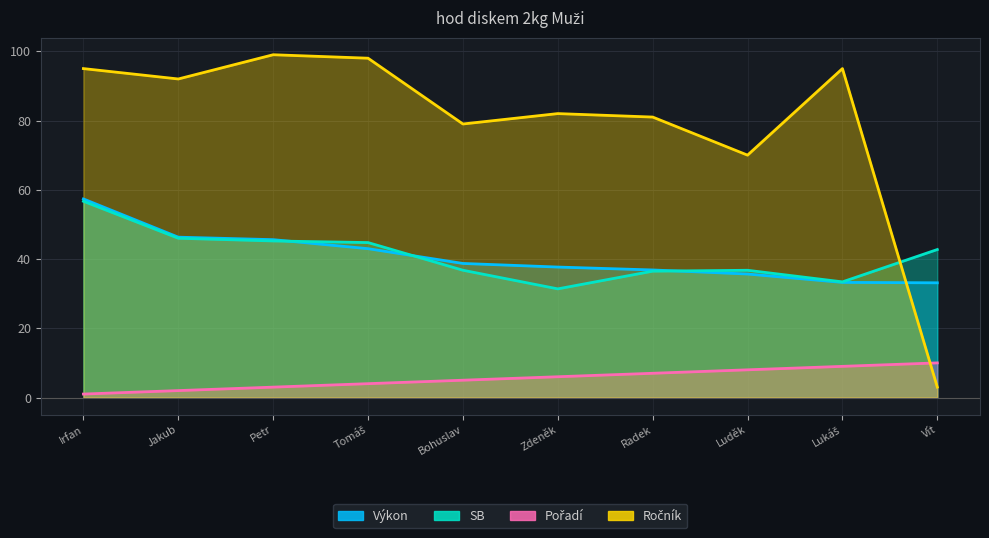

Between Lukáš and Tomáš, which is larger?

Tomáš